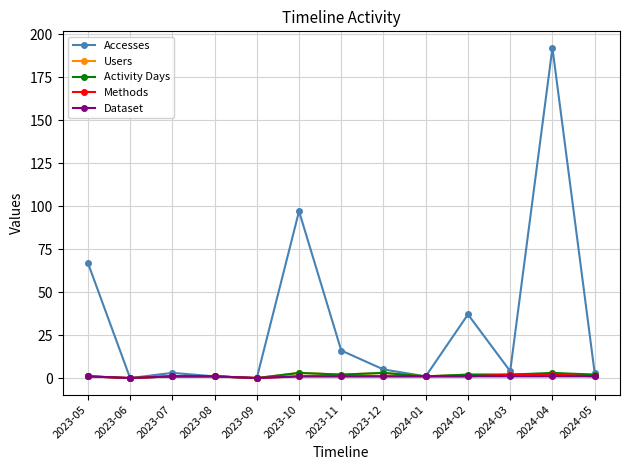

What is the label of the 4th point from the left?

2023-08